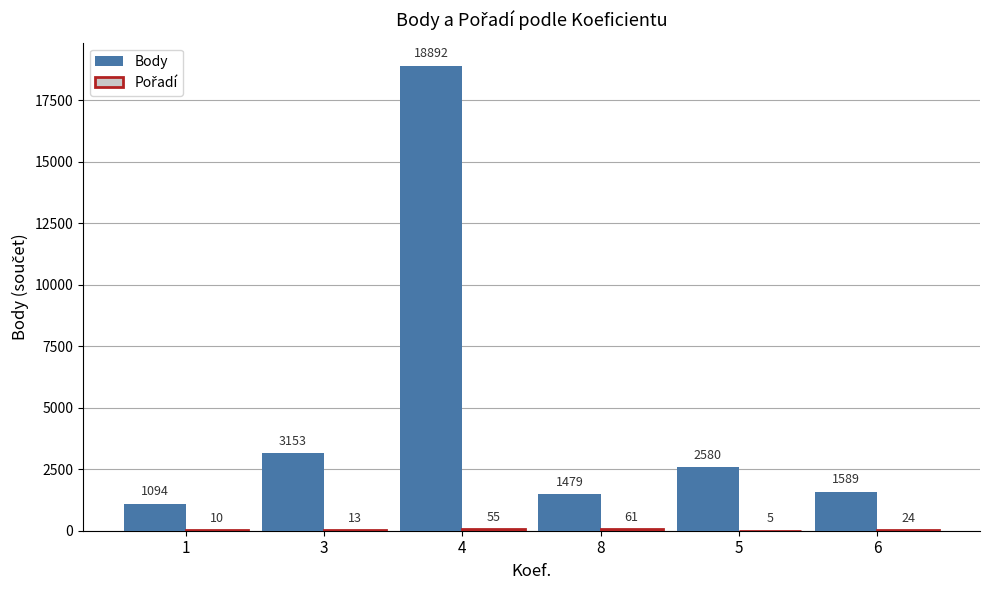

Between 4 and 8, which series saw the biggest shift?

Body